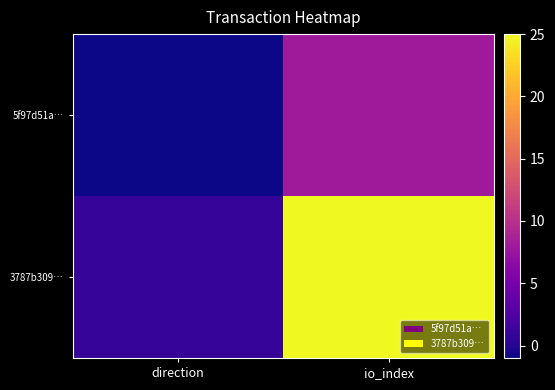

Which has a higher value, direction or io_index?

io_index